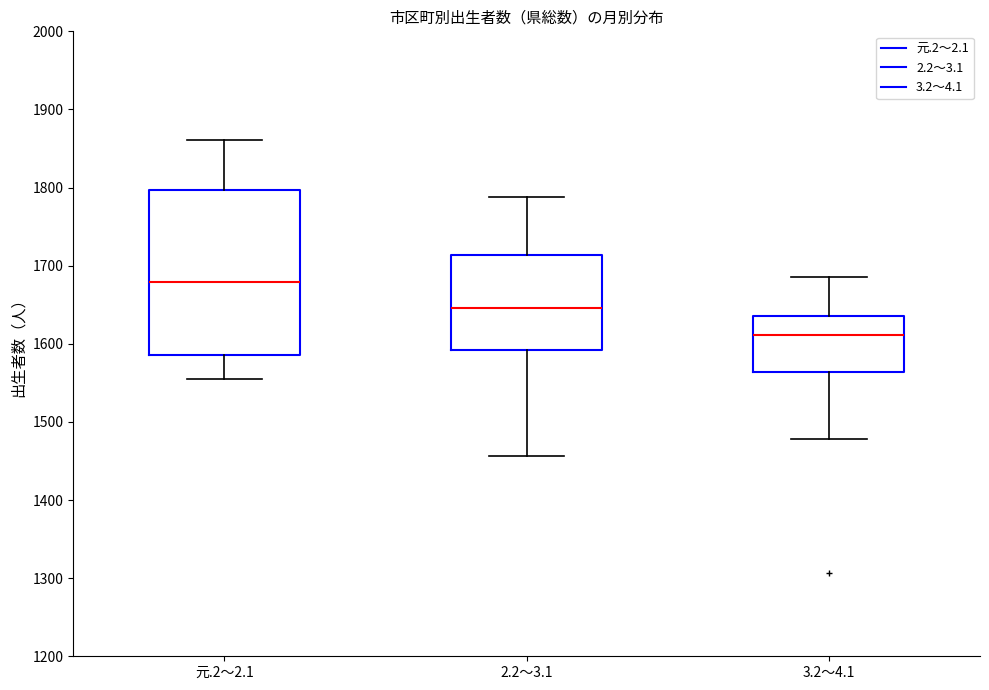

Comparing the boxes themselves (not the whiskers), which one is the tallest?

元.2～2.1